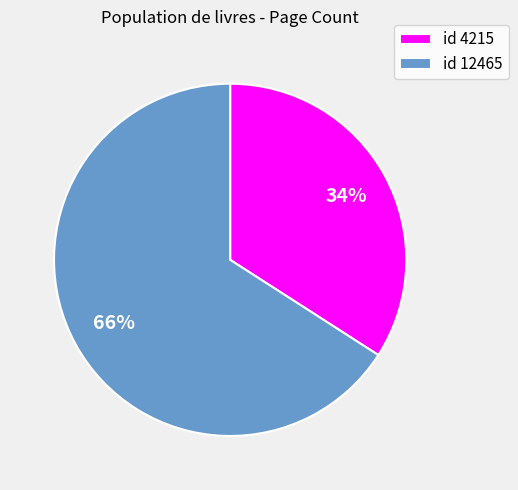

How many segments does this pie chart have?

2